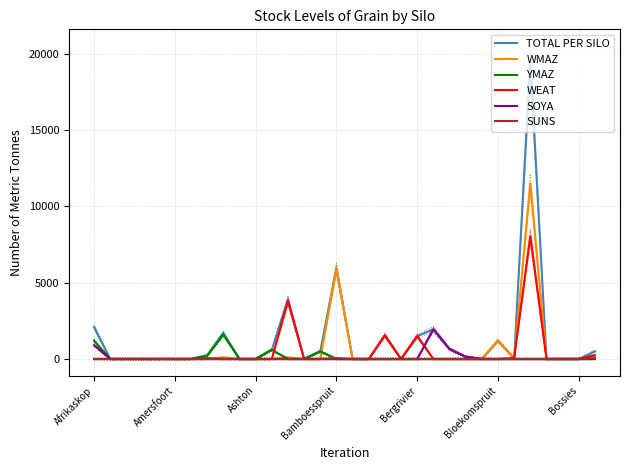

What position from the right is 19?

13